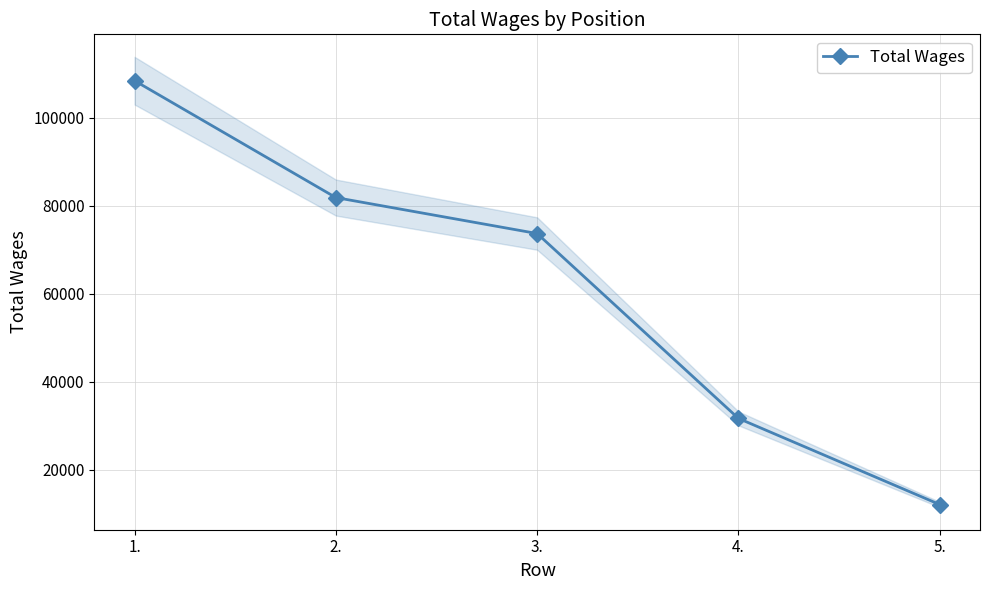

Where does the data first go above 73675?

1.